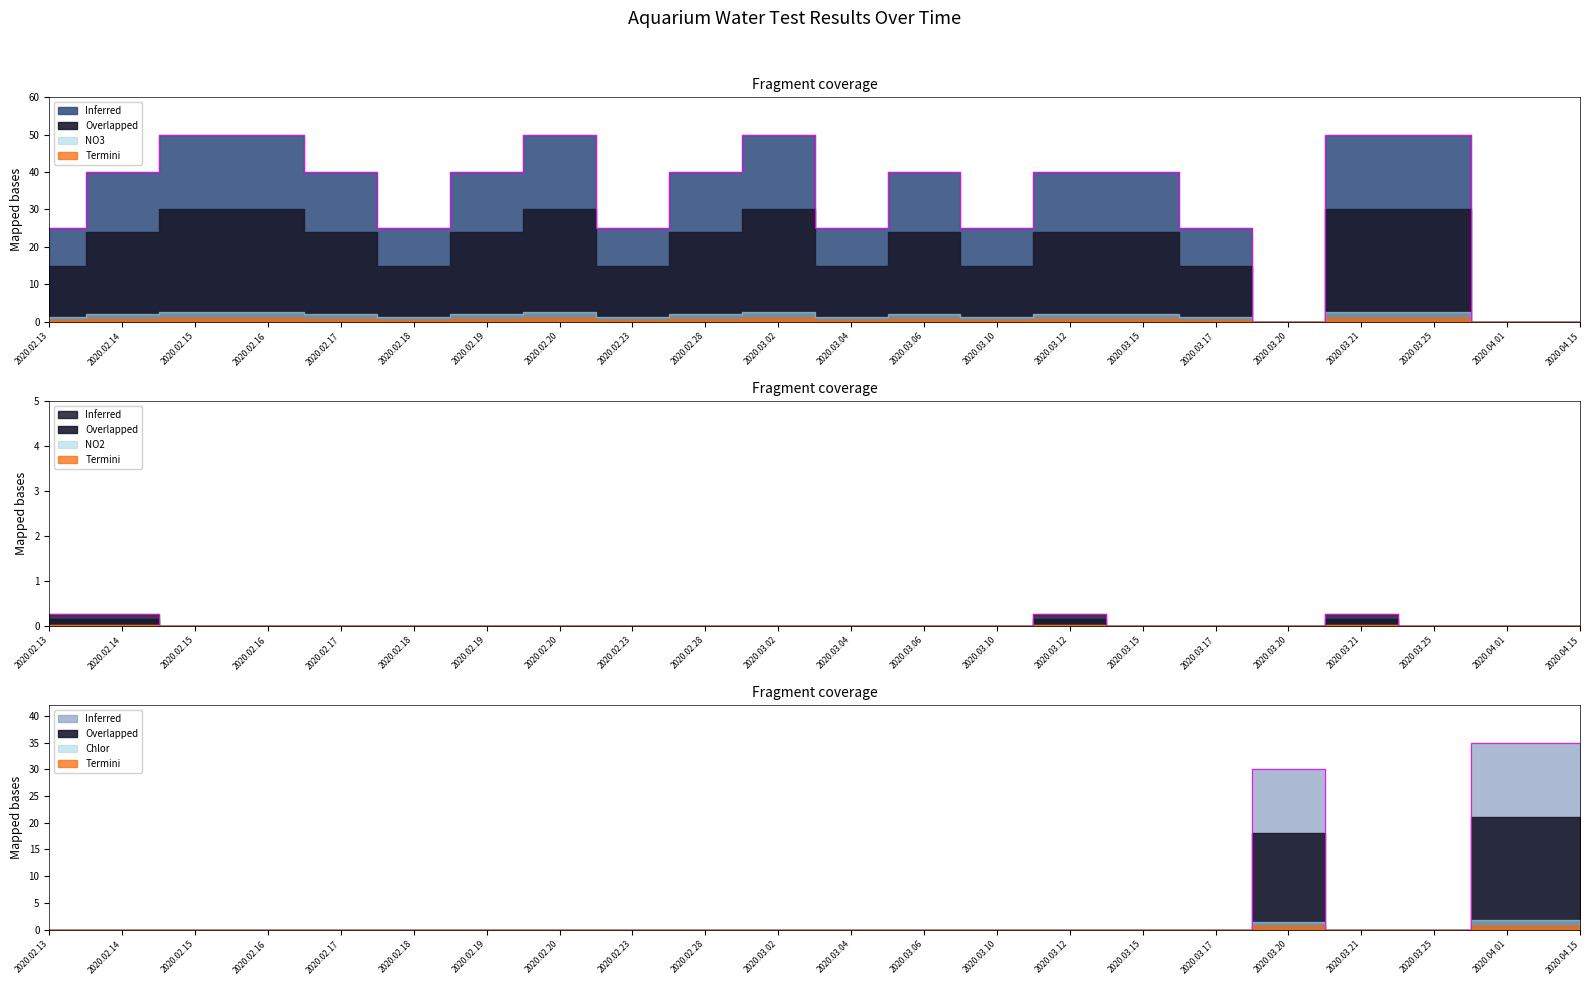

Where does the NO3 series first go above 40?

2020.02.15